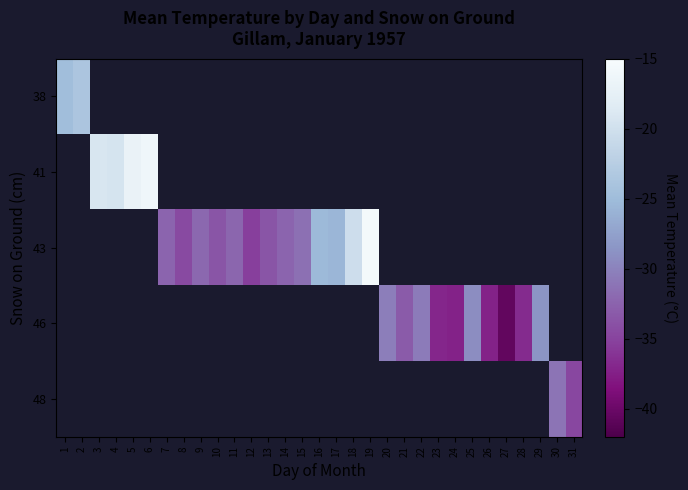

How many distinct data groups are displayed?

5